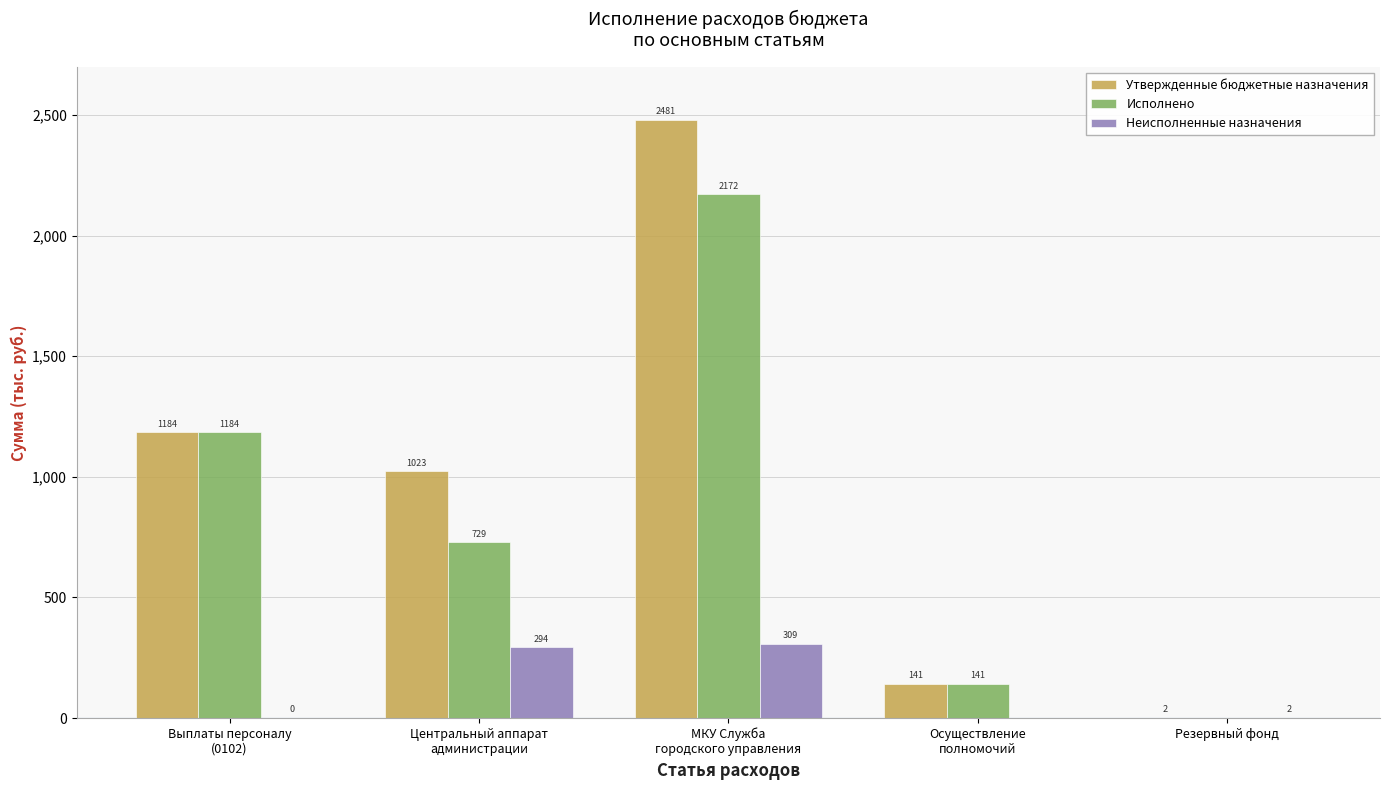

Reading left to right, extract all data points from this chart.

Утвержденные бюджетные назначения: 1184500.0	1022590.0	2481100.0	141000.0	2000.0
Исполнено: 1184316.8	728818.1	2172139.6	141000.0	0.0
Неисполненные назначения: 183.2	293771.9	308960.4	0.0	2000.0